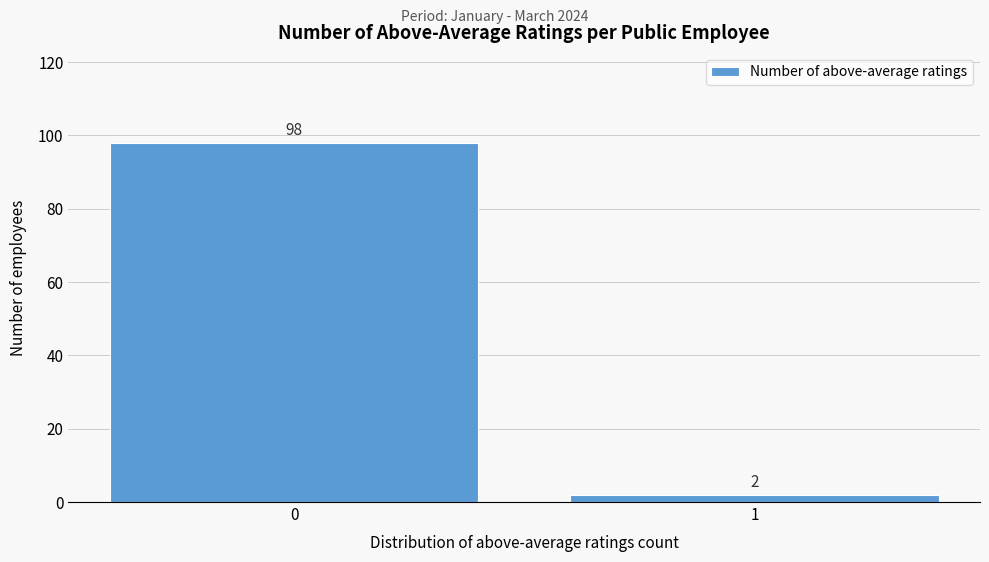

Reading left to right, transcribe all the data shown in this chart.

98	2